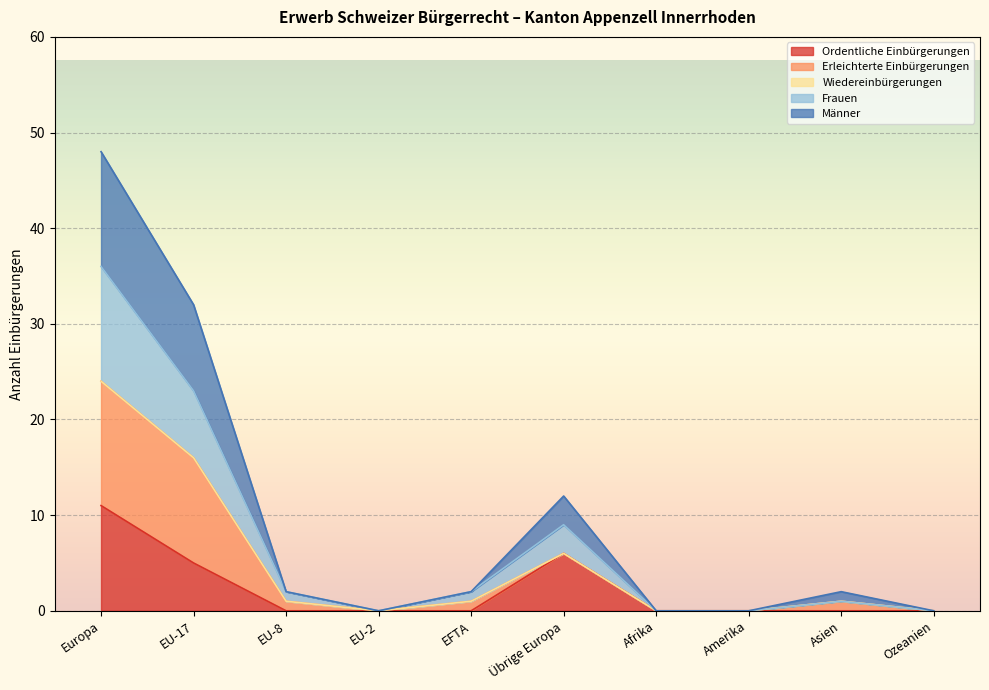

The value of Ordentliche Einbürgerungen at EU-8 is -3. True or false?

False